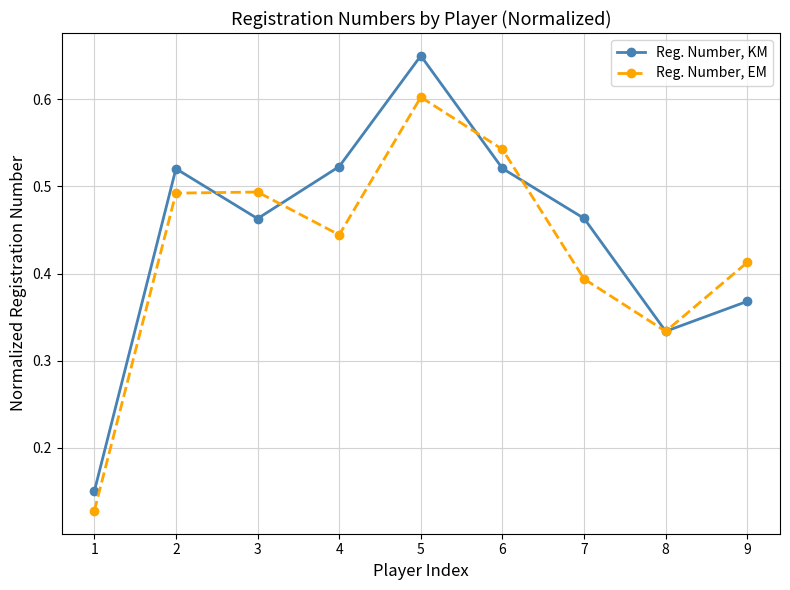

Which series changed the most between 4 and 5?

Reg. Number, EM